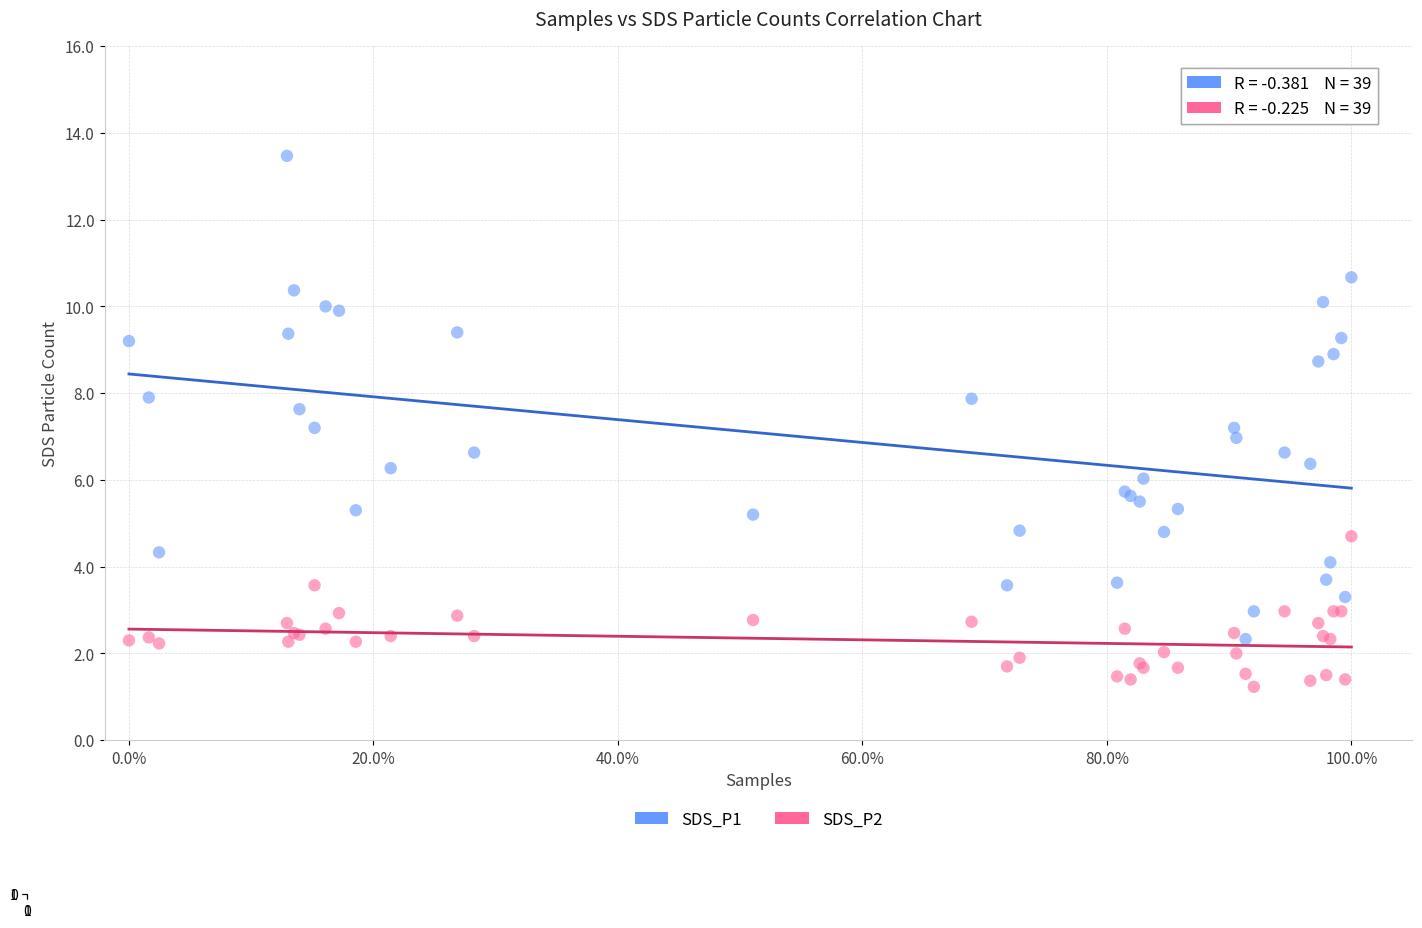

What are all the series names shown in the legend?

SDS_P1, SDS_P2